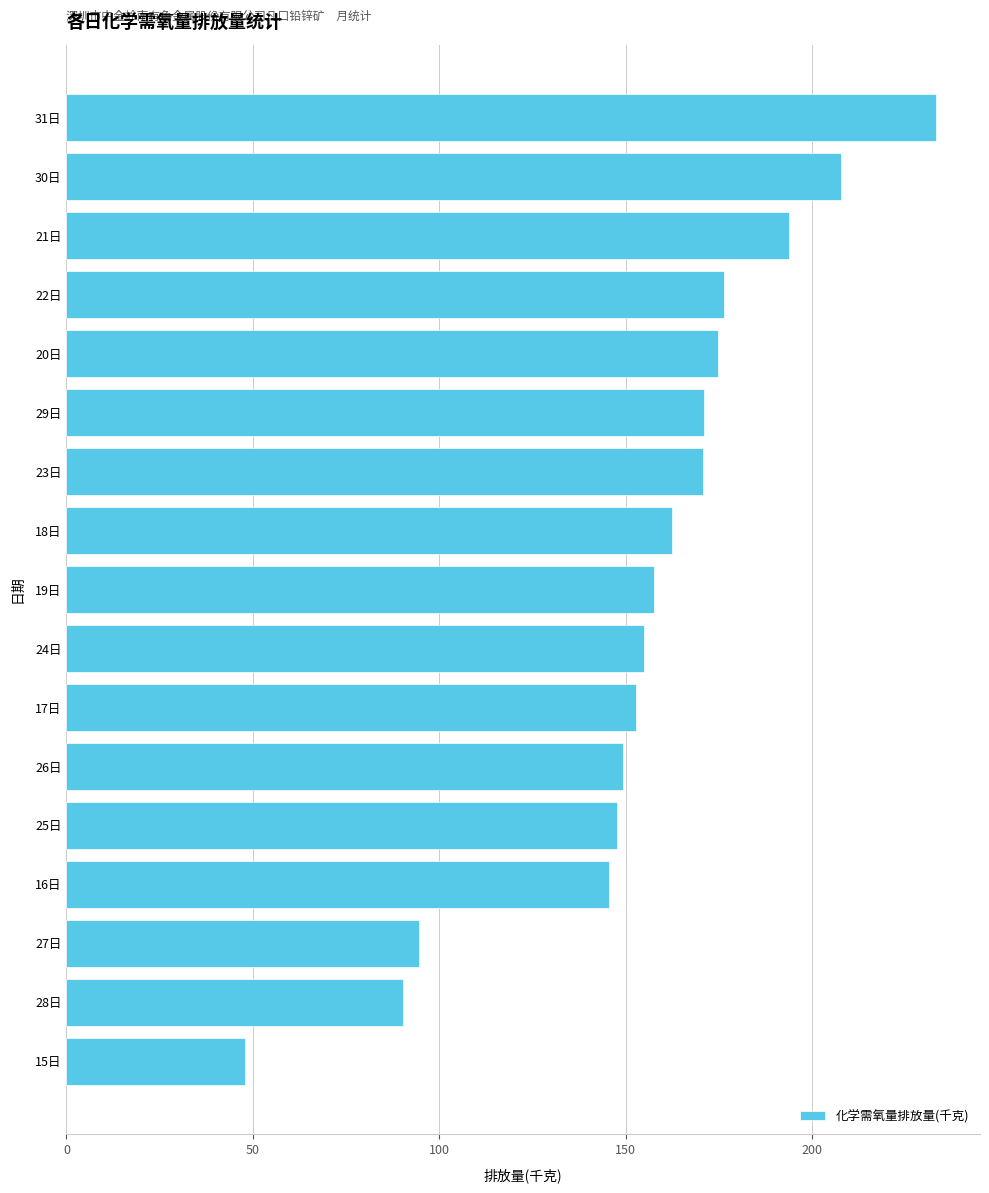

At which category does the chart reach its minimum across all series?

15日